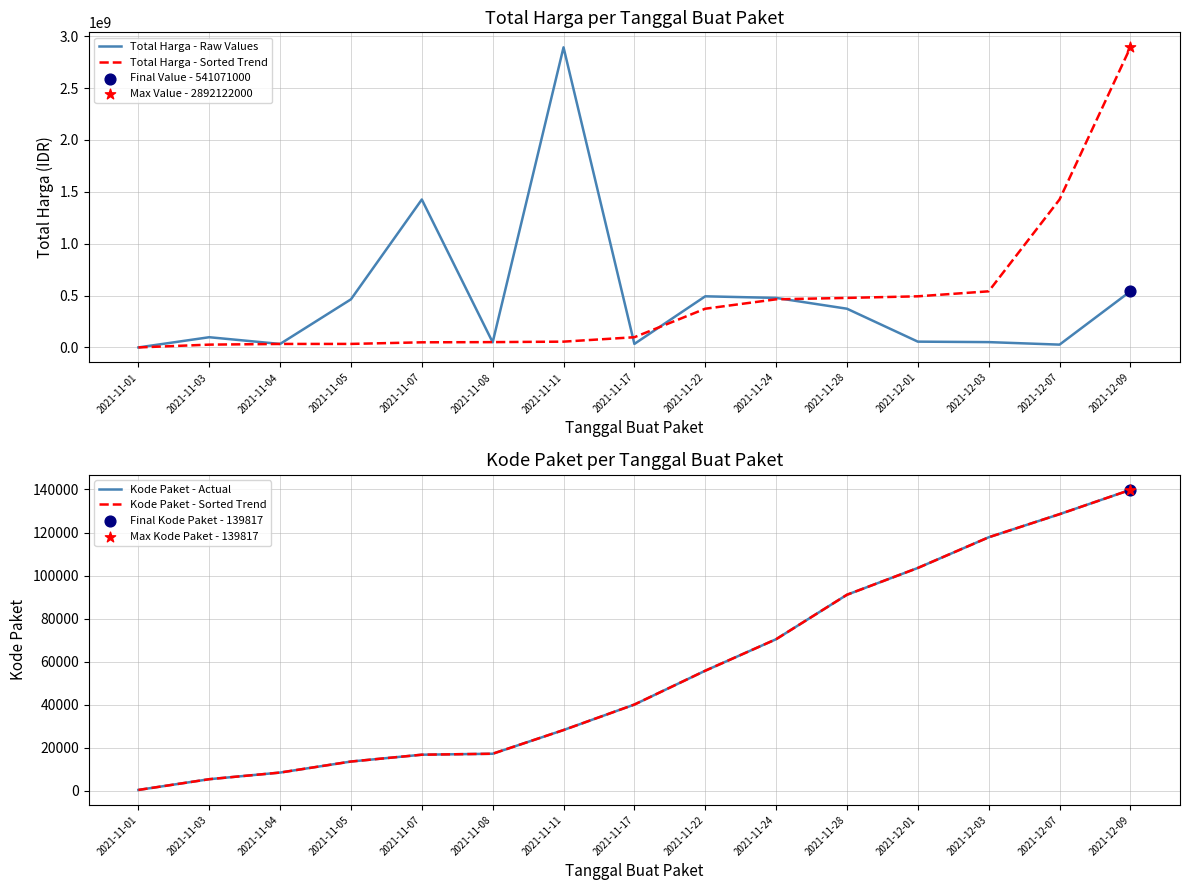

Is the value of Kode Paket - Sorted Trend at 2021-11-11 greater than the value of Total Harga - Raw Values at 2021-11-07?

No